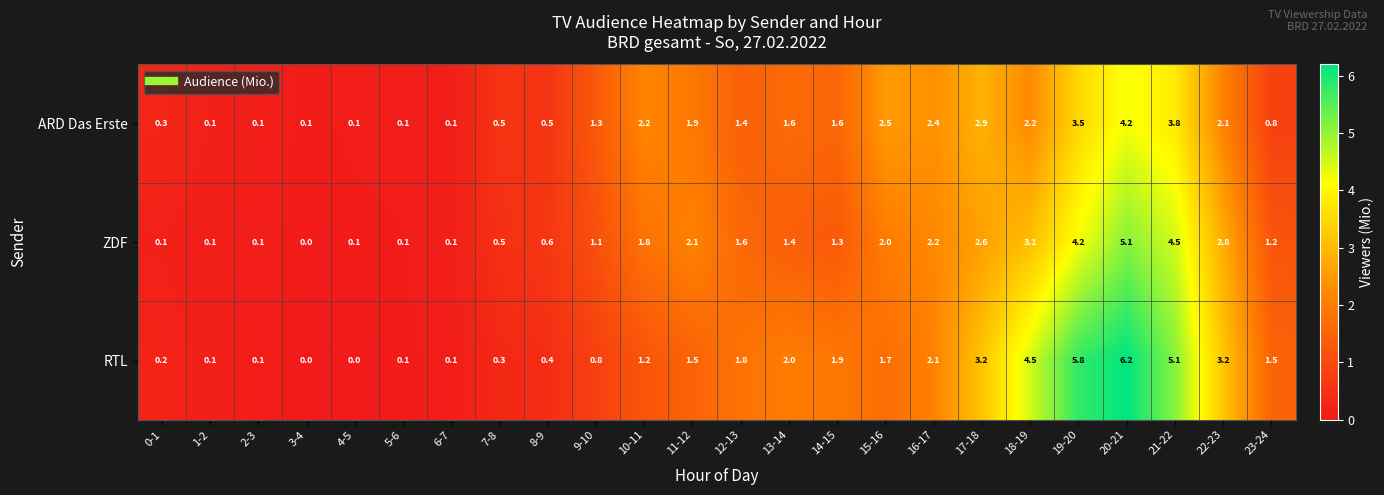

List the series in order of their overall mean, lowest first.

ARD Das Erste, ZDF, RTL